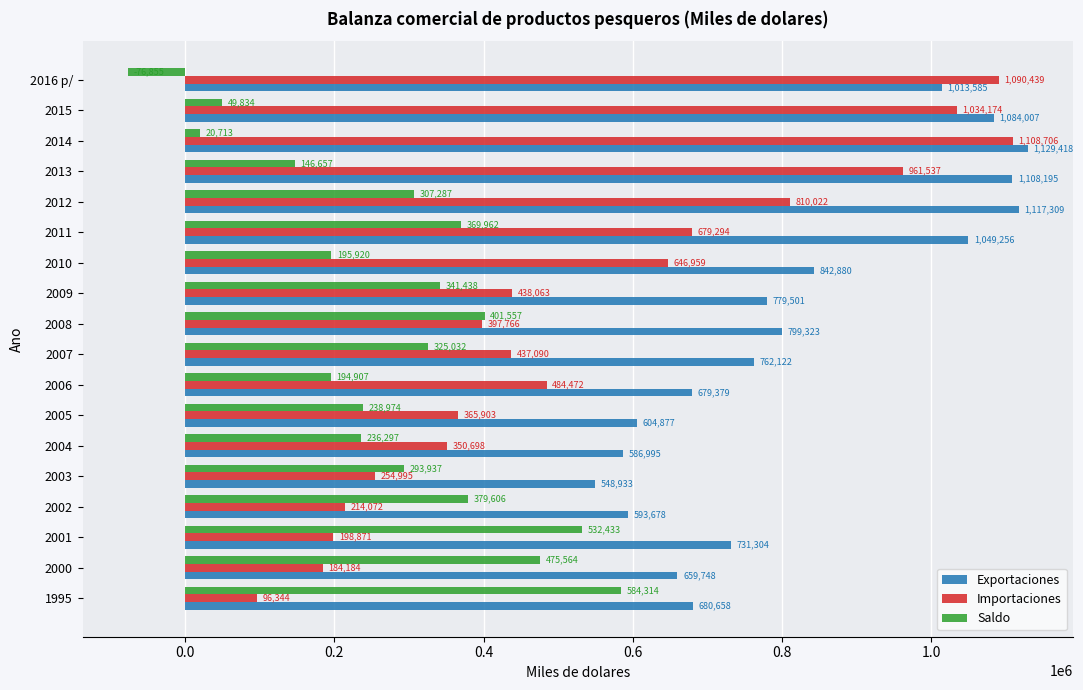

Read the Exportaciones value at 2001.

731304.0